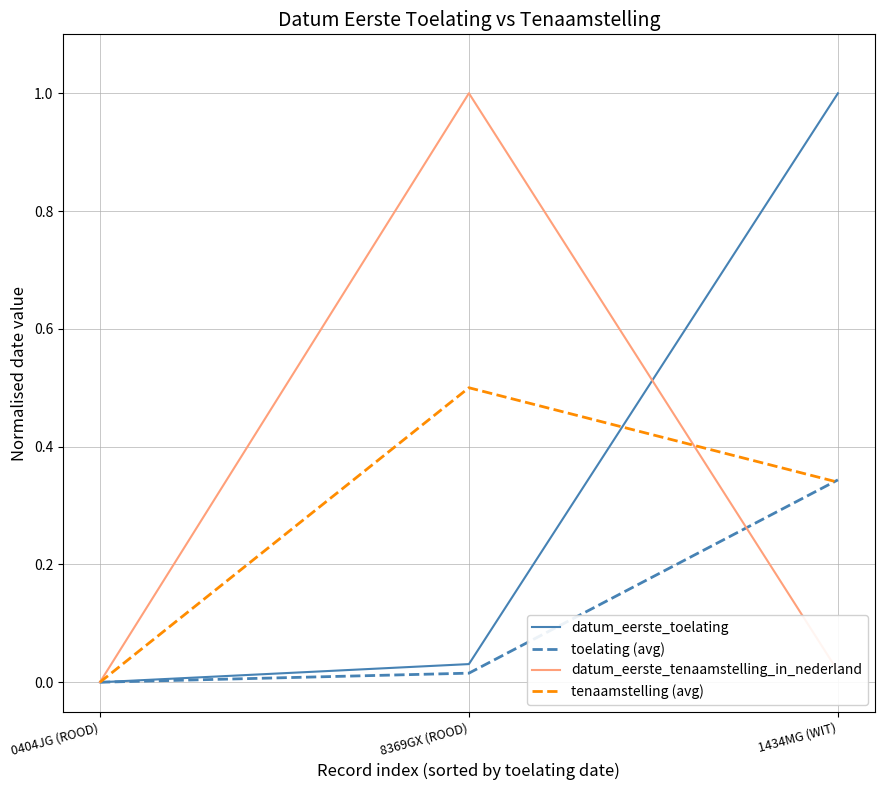

At which category is the sum across all series the highest?

1434MG (WIT)